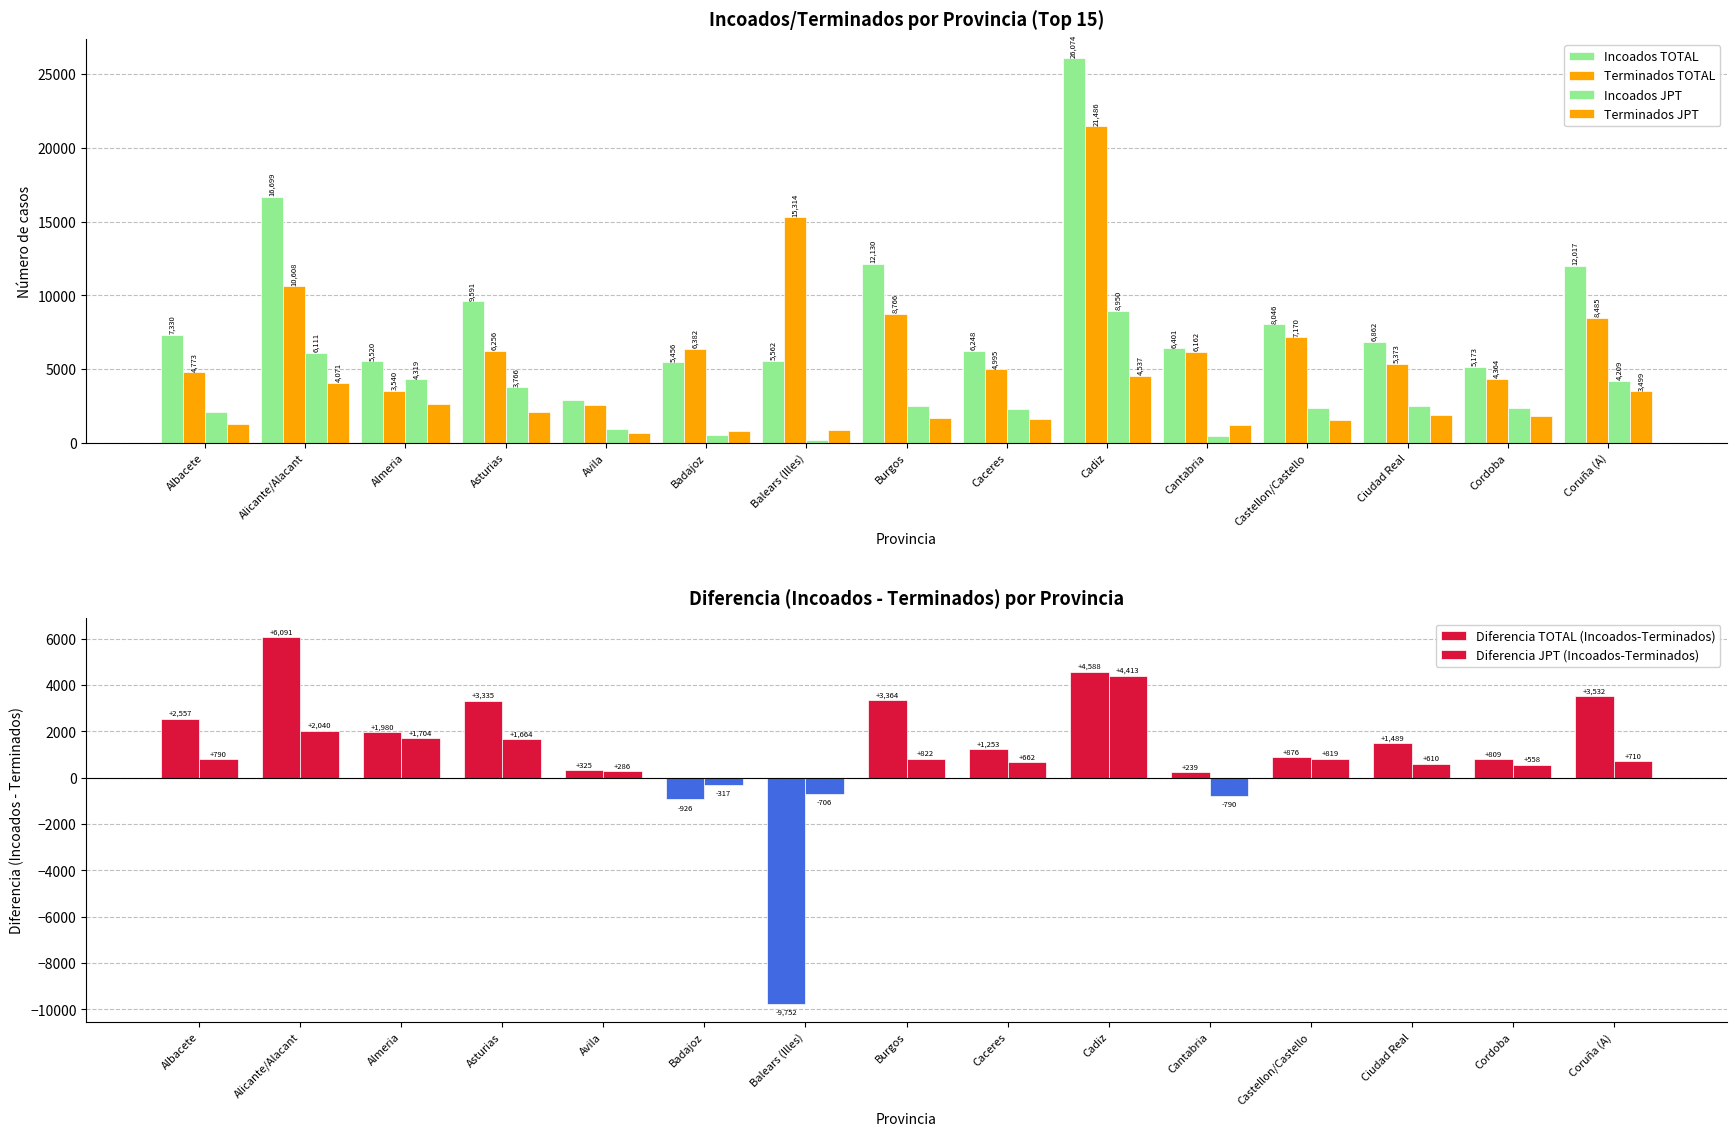

How many data points in Terminados JPT are less than 1705?

7